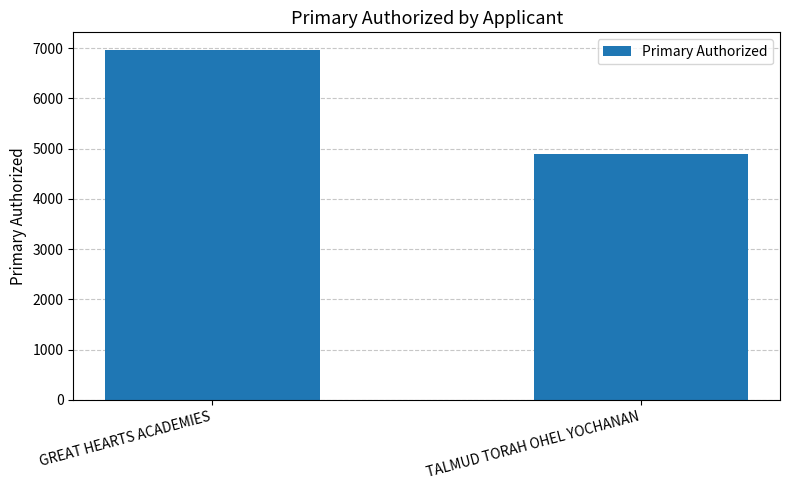

How many bars are there in total?

2